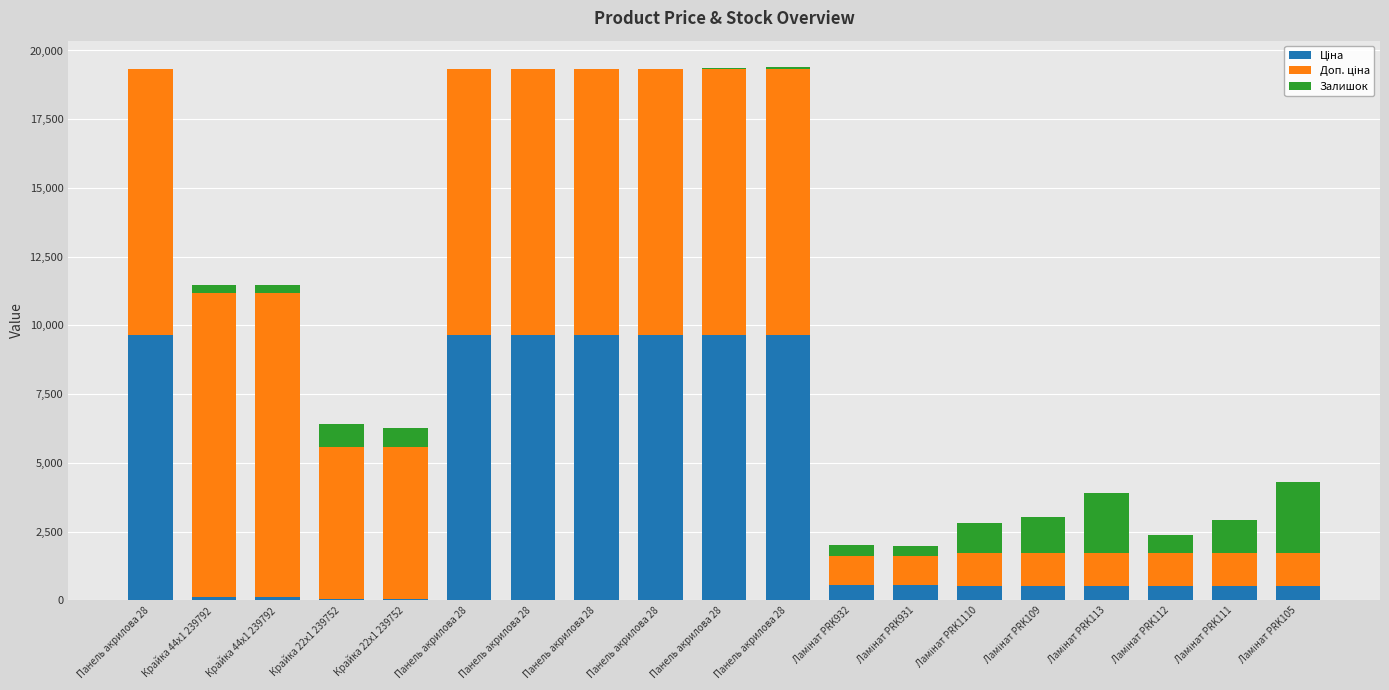

What is the difference between the Доп. ціна values at Крайка 44x1 239792 and Ламінат PRK1110?

9858.0